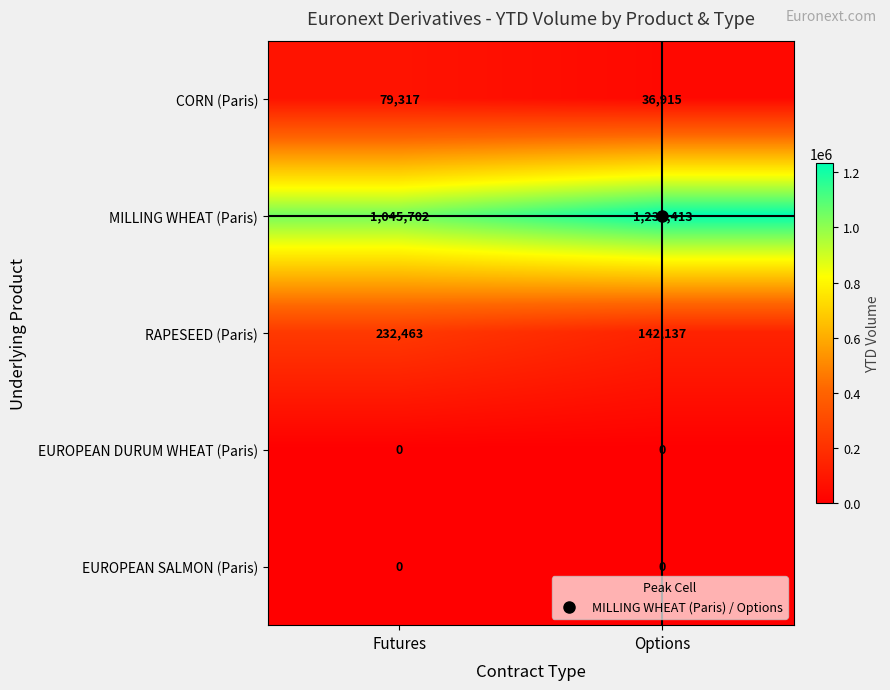

What is the highest value of the MILLING WHEAT (Paris) series?

1233413